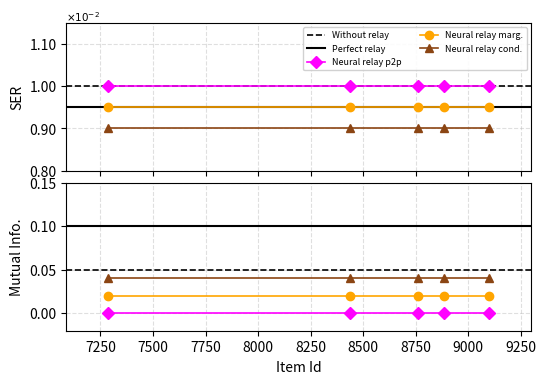

The public series shows 2 at 8440. True or false?

False